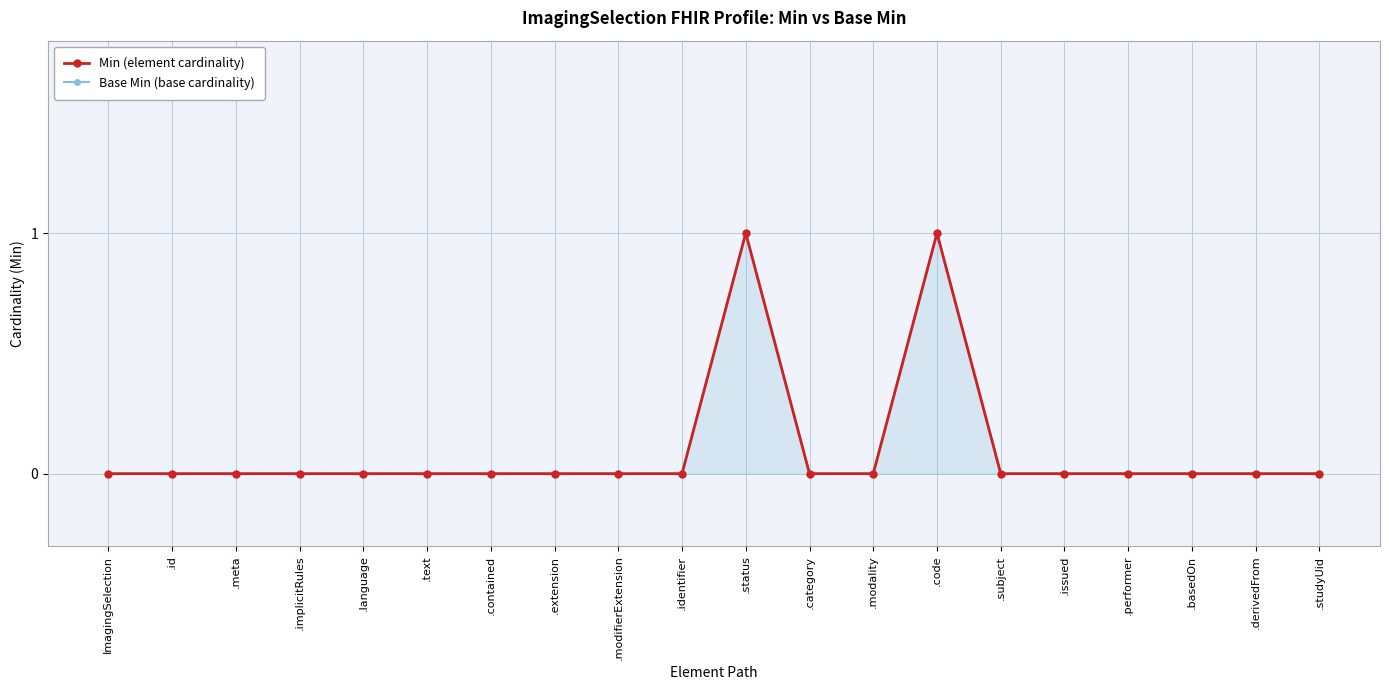

Which series has the widest spread of values?

Min